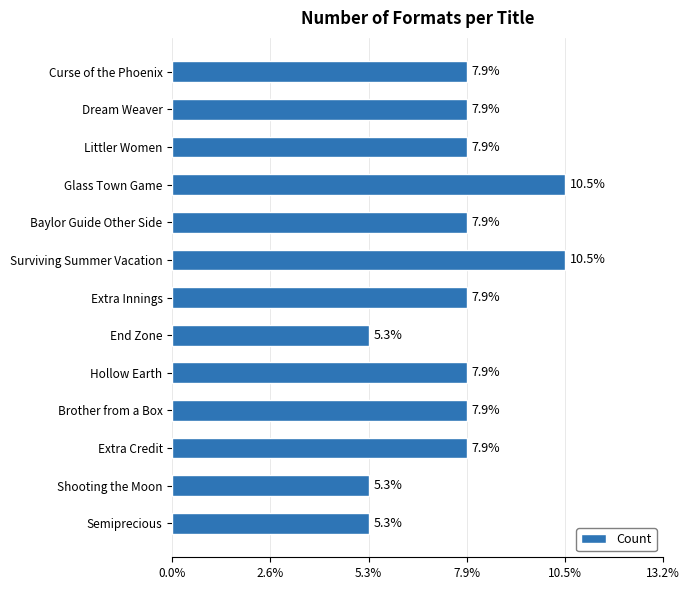

What is the average value?

3